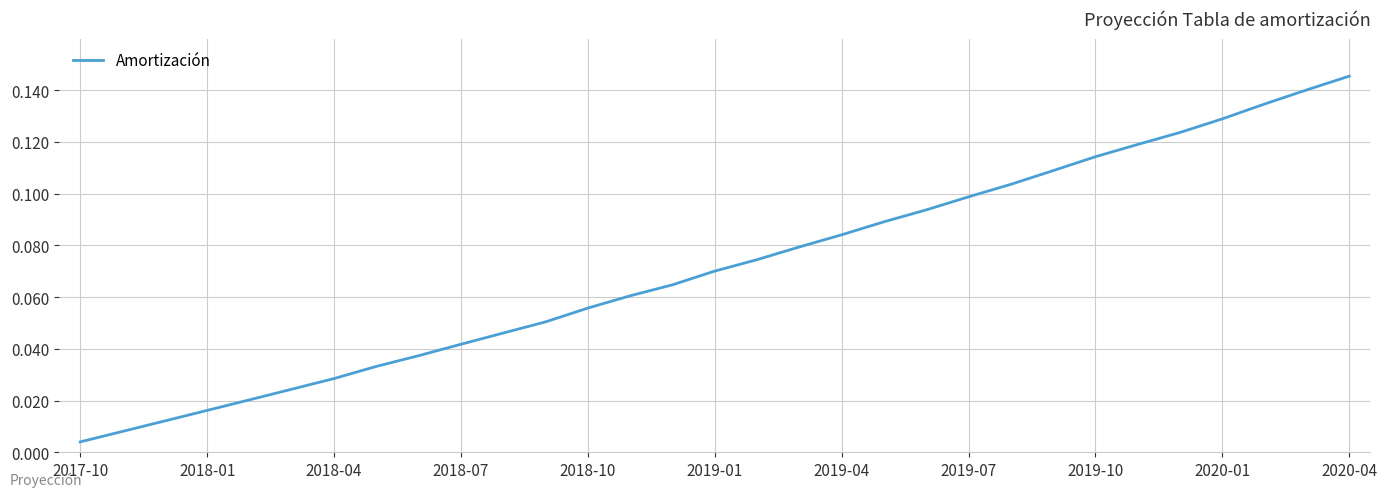

Which label corresponds to the smallest value in the chart?

2017-10